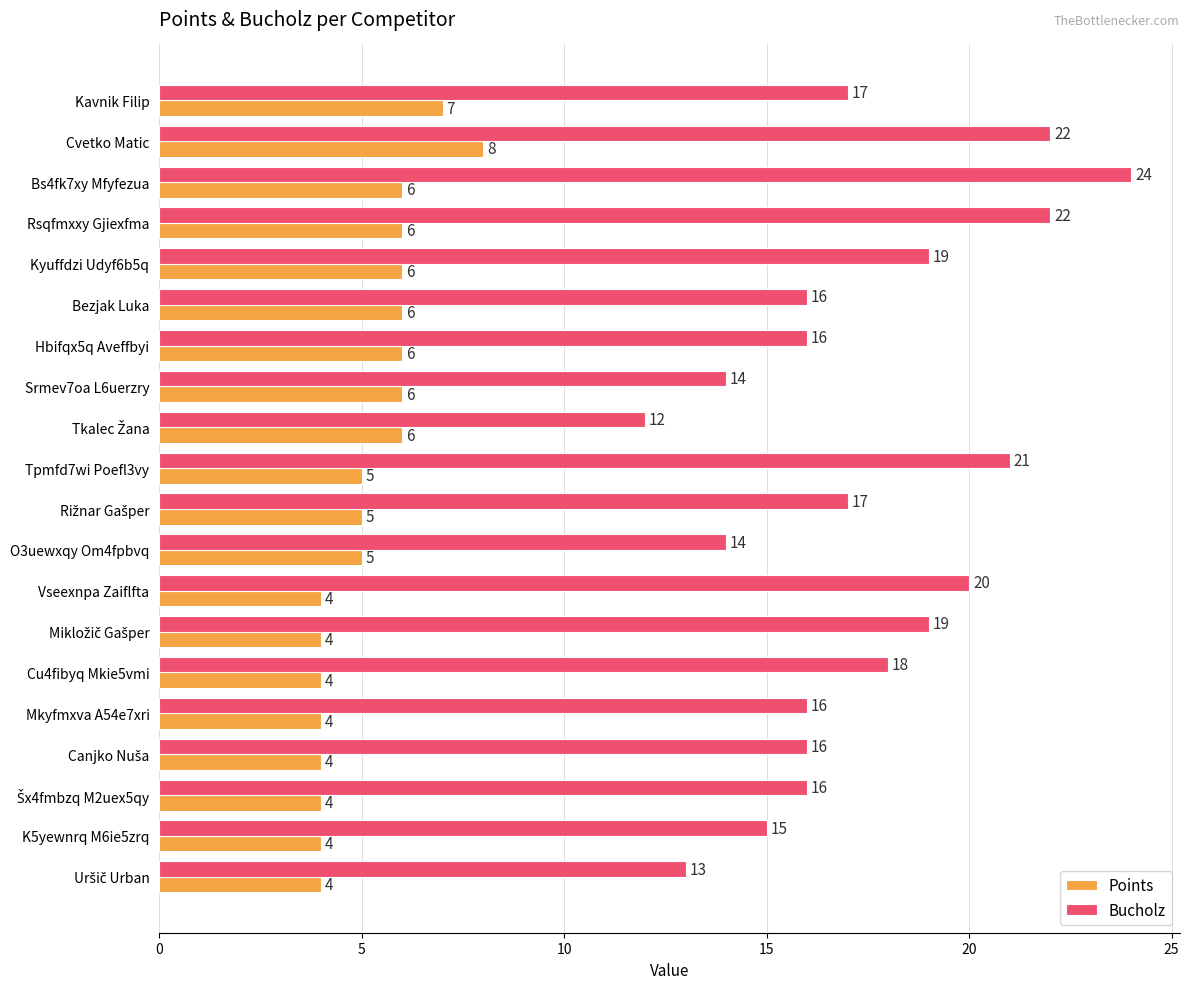

Which category has the highest value across all series?

Bs4fk7xy Mfyfezua